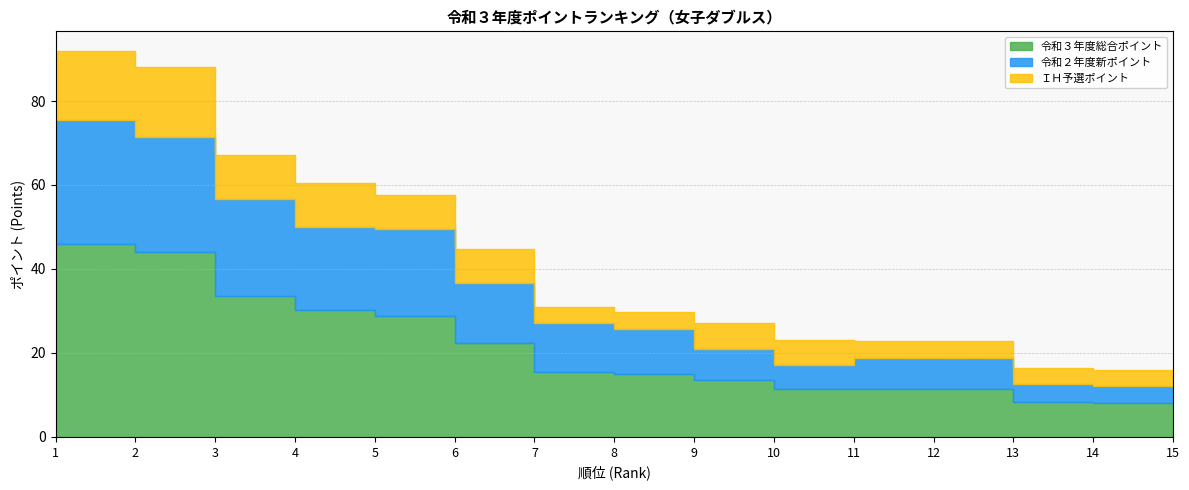

Is the value of 令和２年度新ポイント at 2 greater than the value of ＩＨ予選ポイント at 9?

Yes